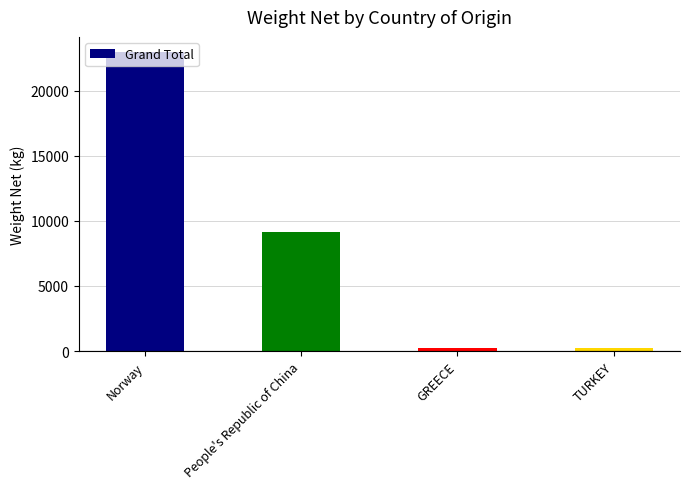

Which label corresponds to the largest value in the chart?

Norway